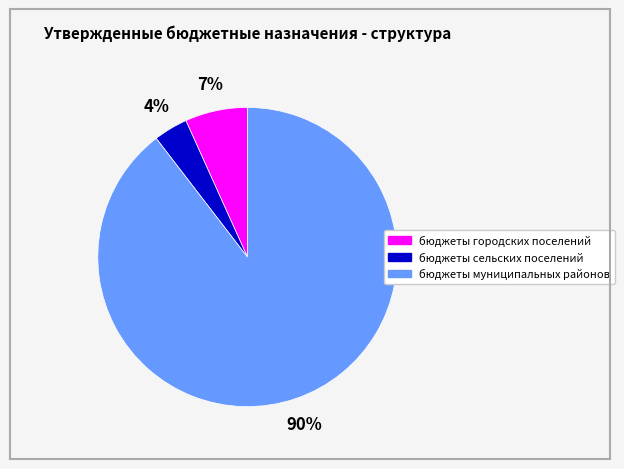

Between бюджеты сельских поселений and бюджеты городских поселений, which is larger?

бюджеты городских поселений